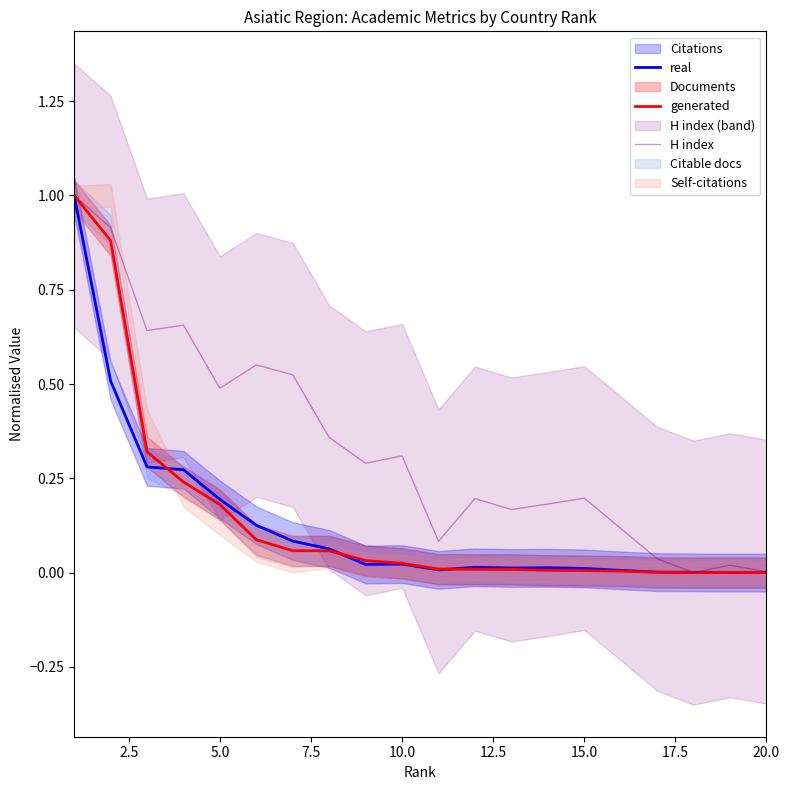

Which has a higher value, 19 or 7.5?

7.5